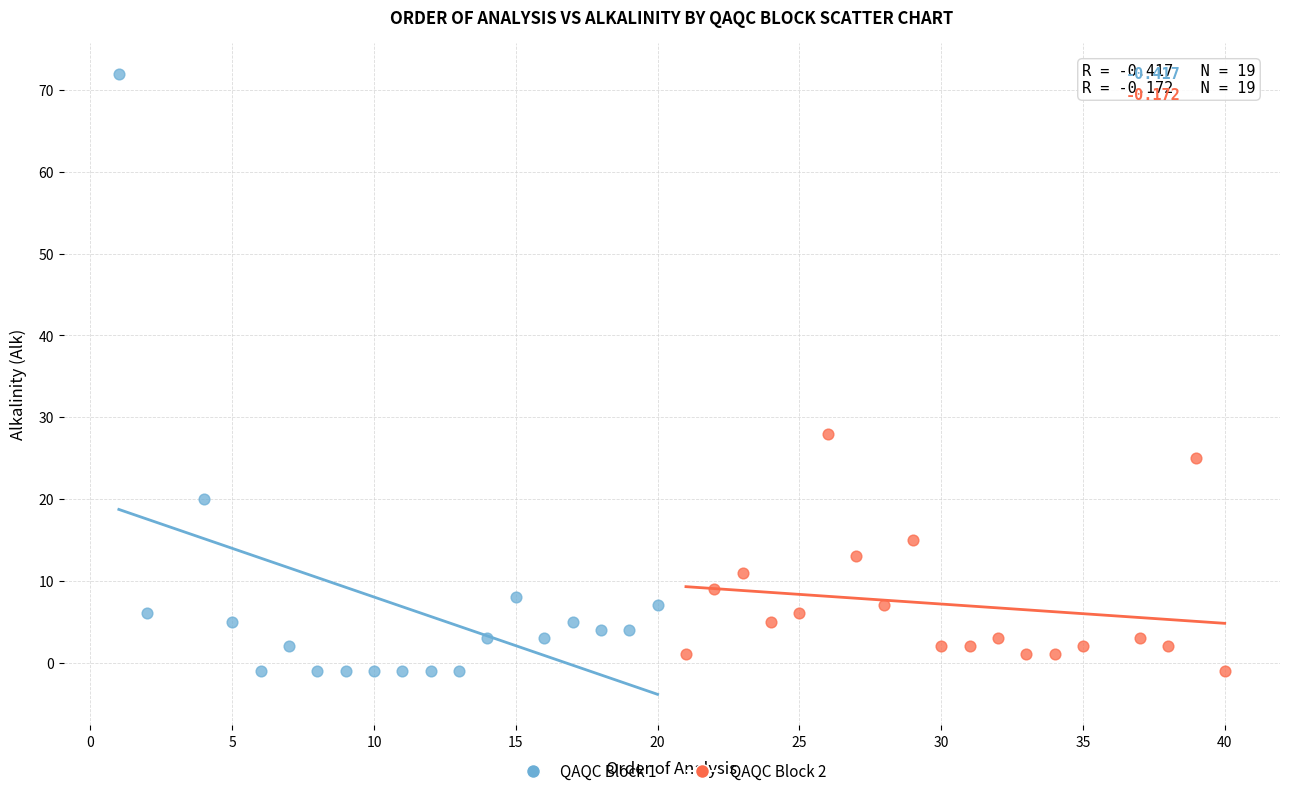

Which series contains the highest Y value?

QAQC Block 1